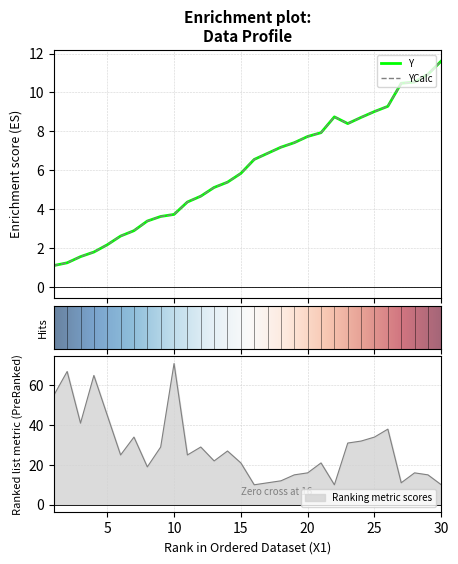

Is the value of Y at 1 greater than the value of YCalc at 16?

No